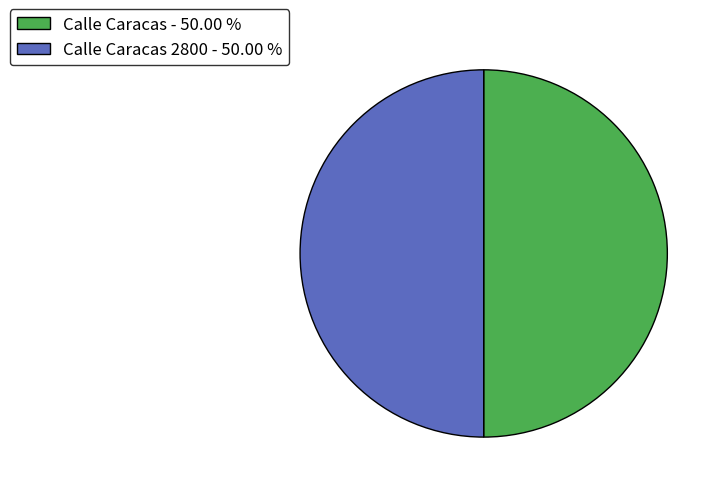

Is the sum of Calle Caracas - 50.00 % and Calle Caracas 2800 - 50.00 % greater than half?

Yes